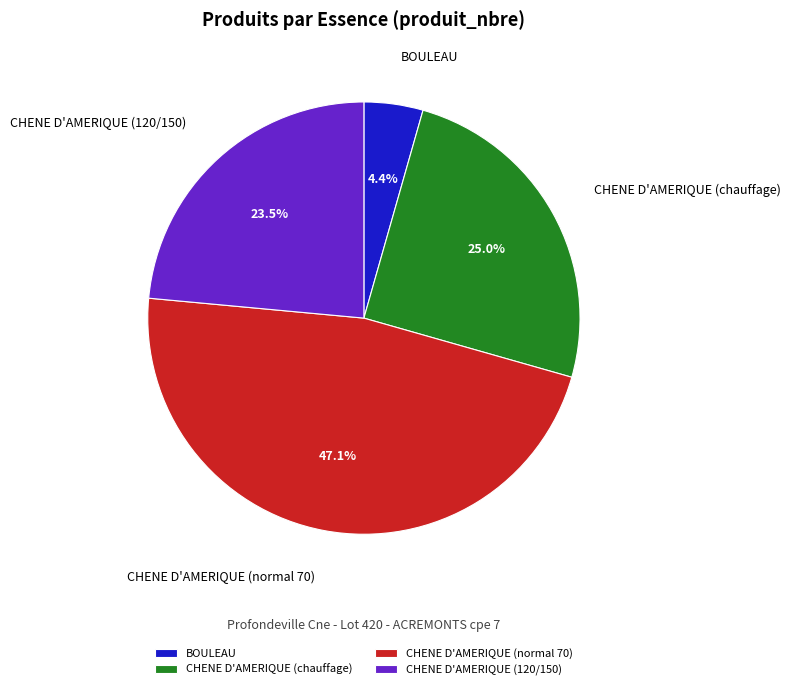

To the nearest percent, what portion does BOULEAU represent?

4%